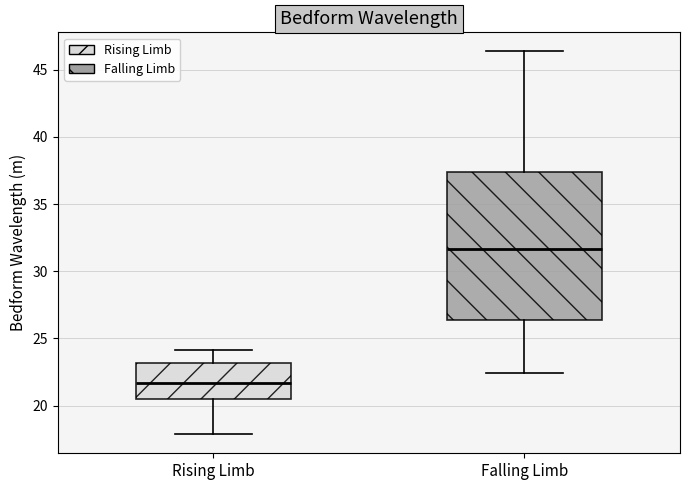

Comparing the boxes themselves (not the whiskers), which one is the tallest?

Falling Limb